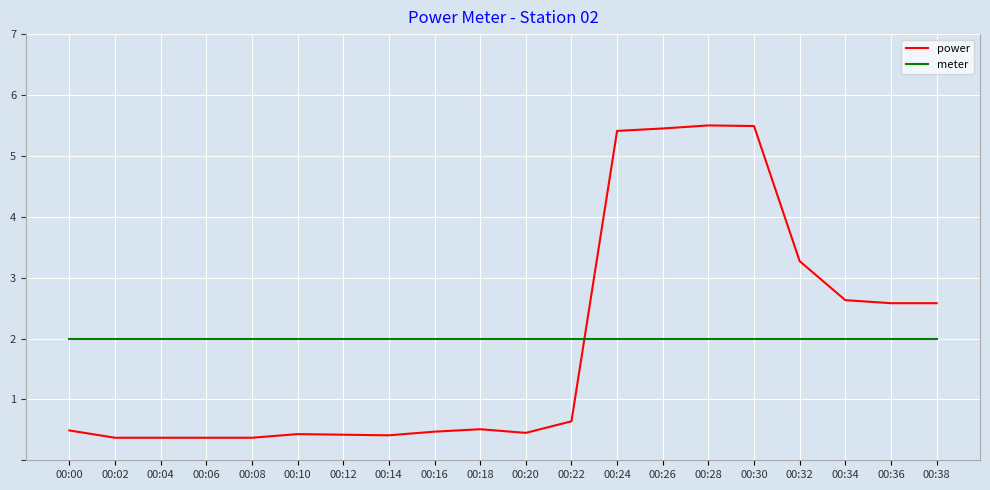

List the series in order of their overall mean, lowest first.

power, meter